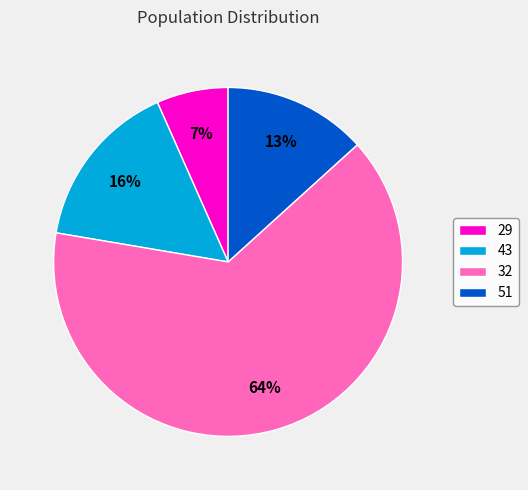

True or false: 32 accounts for 73% of the total.

False